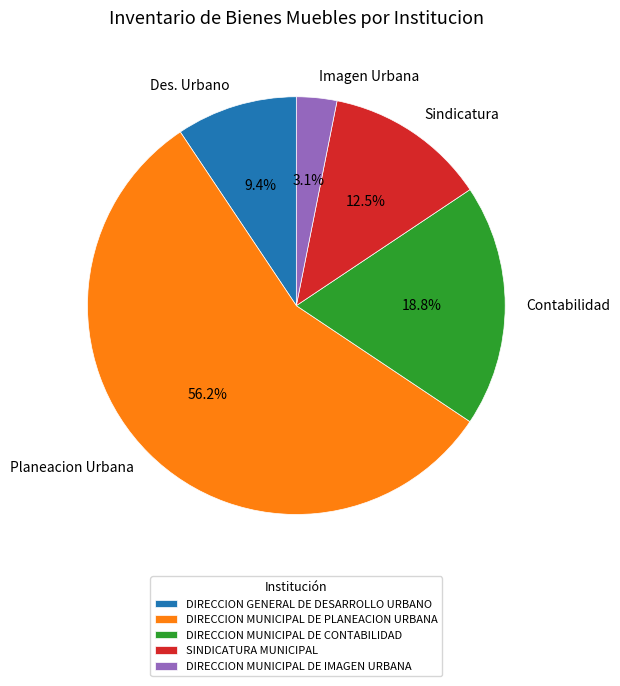

To the nearest percent, what is the average slice percentage?

20%